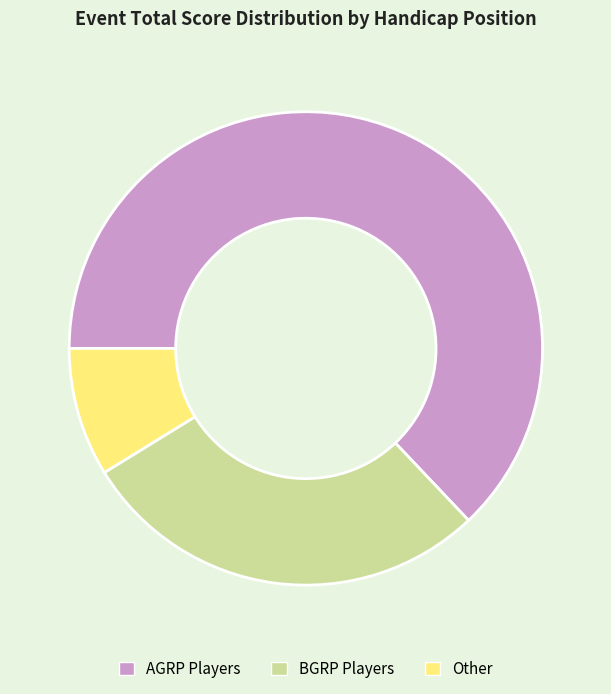

Approximately how many times larger is the value at BGRP Players compared to Other?

3.2